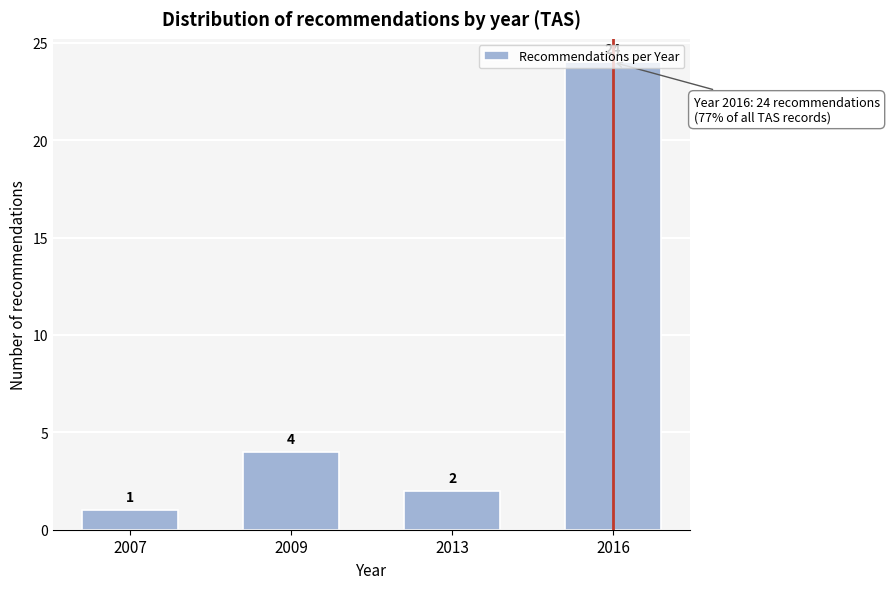

What is the difference between the values at 2016 and 2013?

22